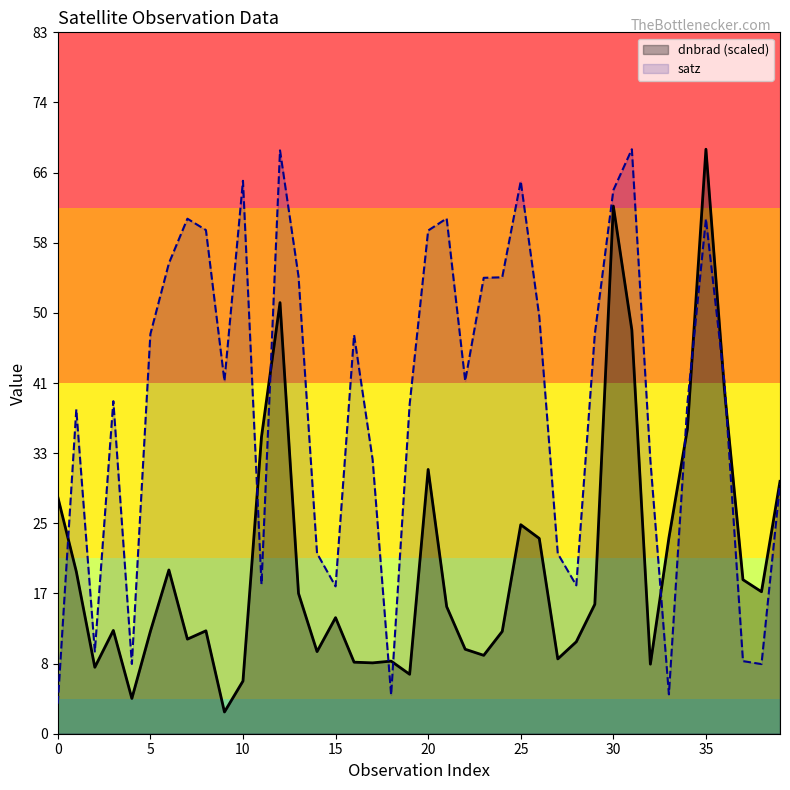

Where is the first local maximum for dnbrad?

3